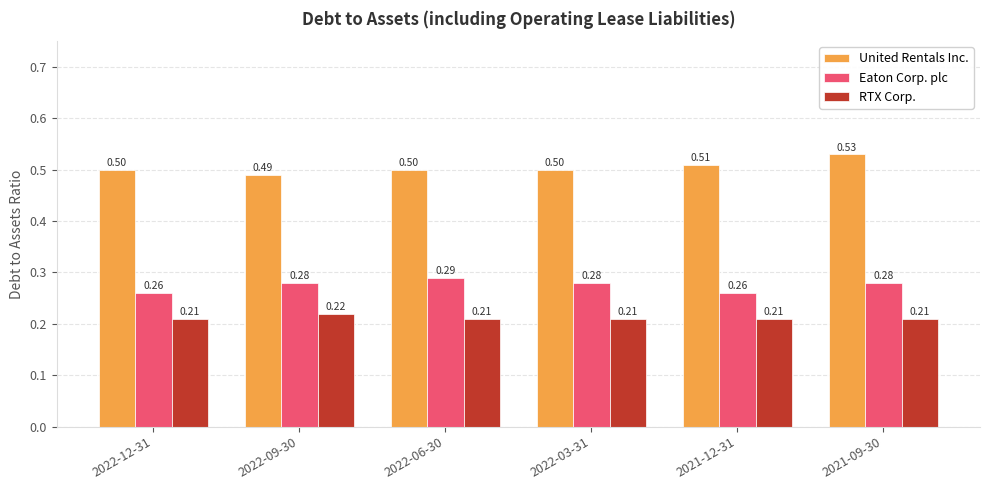

What is the sum of all United Rentals Inc. values?

3.0